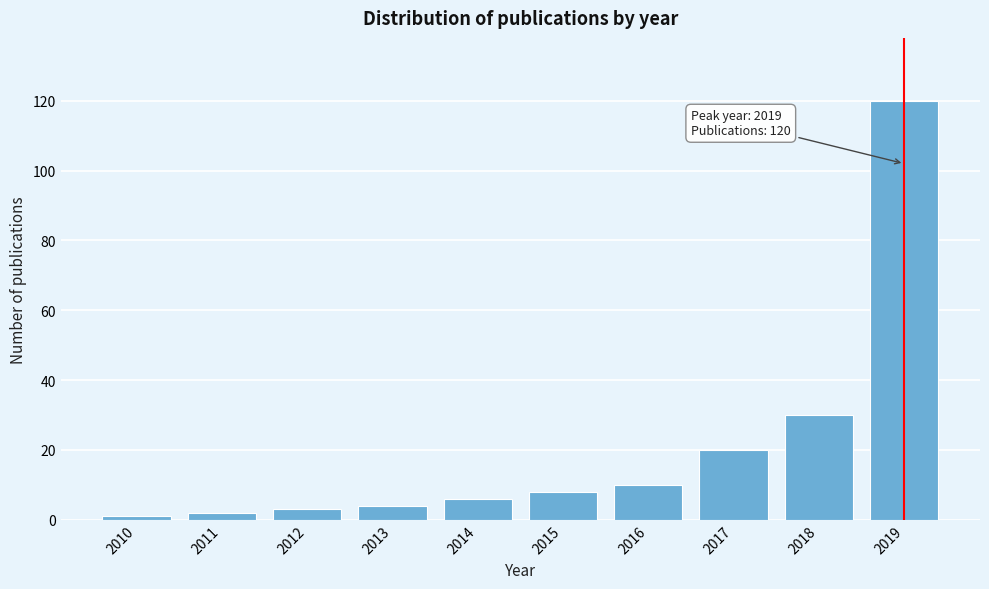

Reading left to right, list all the values displayed in this chart.

2010=1	2011=2	2012=3	2013=4	2014=6	2015=8	2016=10	2017=20	2018=30	2019=120